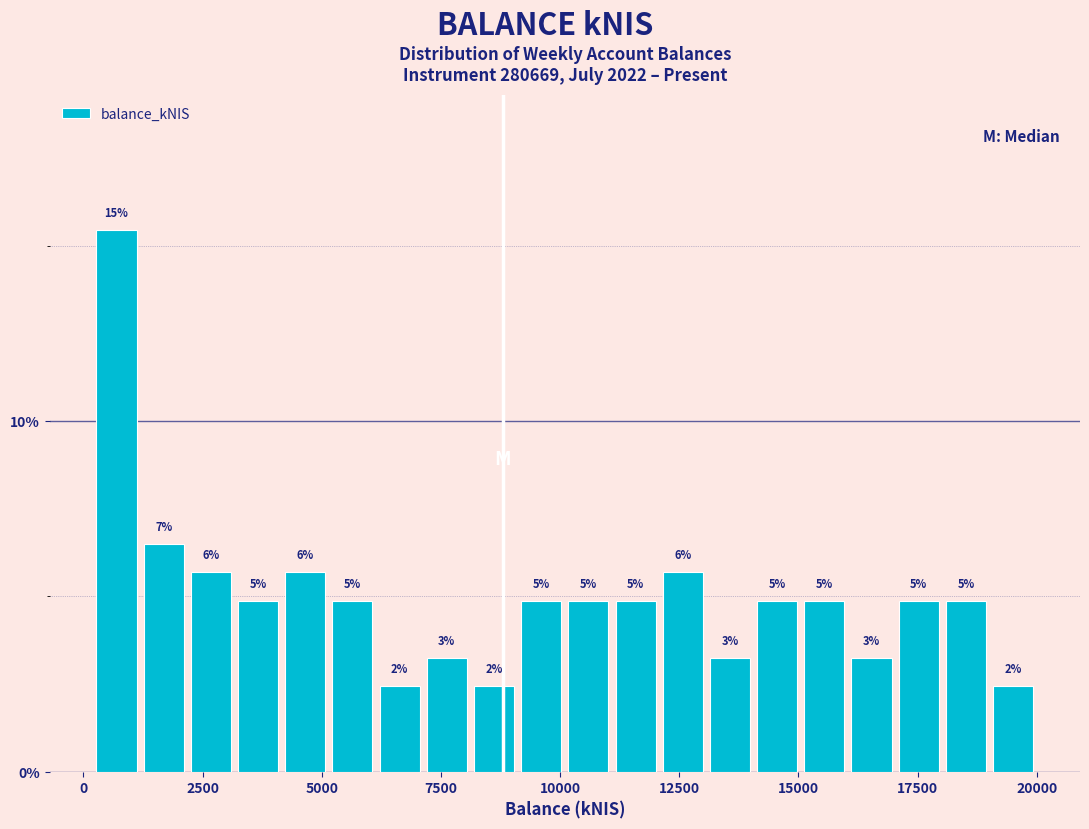

Around what value on the x-axis is the tallest bar? Give the approximate position of its centre, as read against the axis.

500